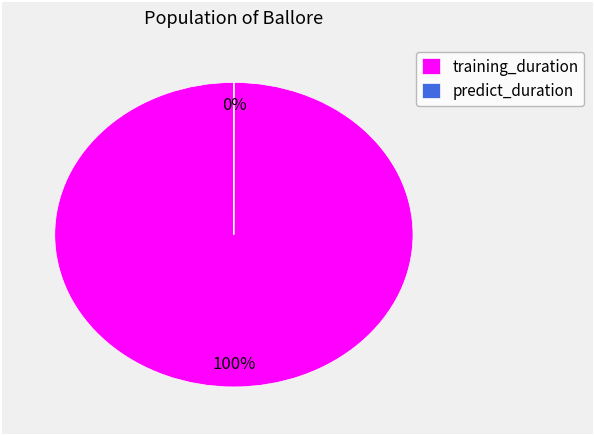

Does any single category account for the majority?

Yes